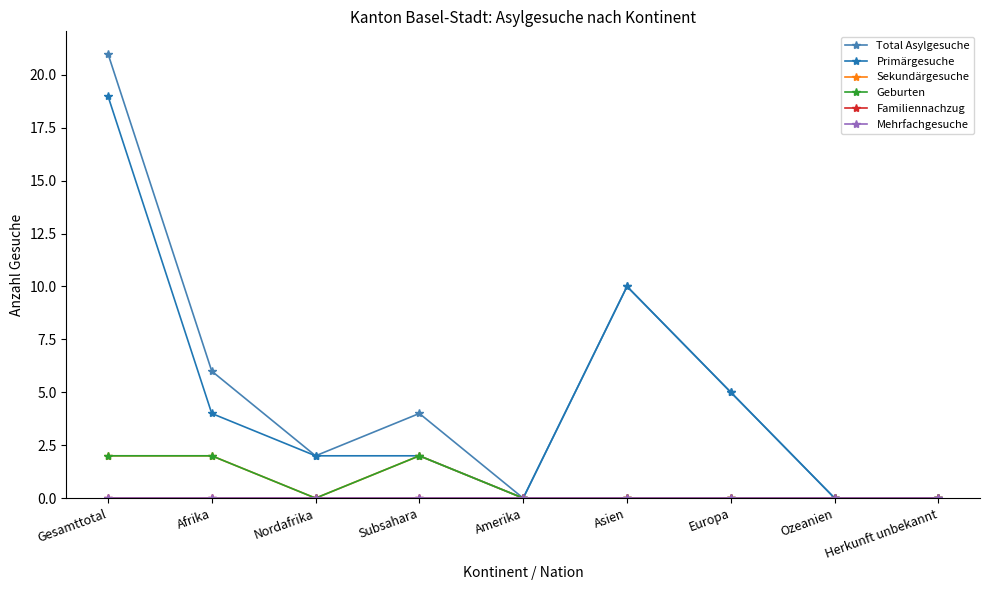

List the series in order of their peak value, lowest first.

Familiennachzug, Mehrfachgesuche, Sekundärgesuche, Geburten, Primärgesuche, Total Asylgesuche